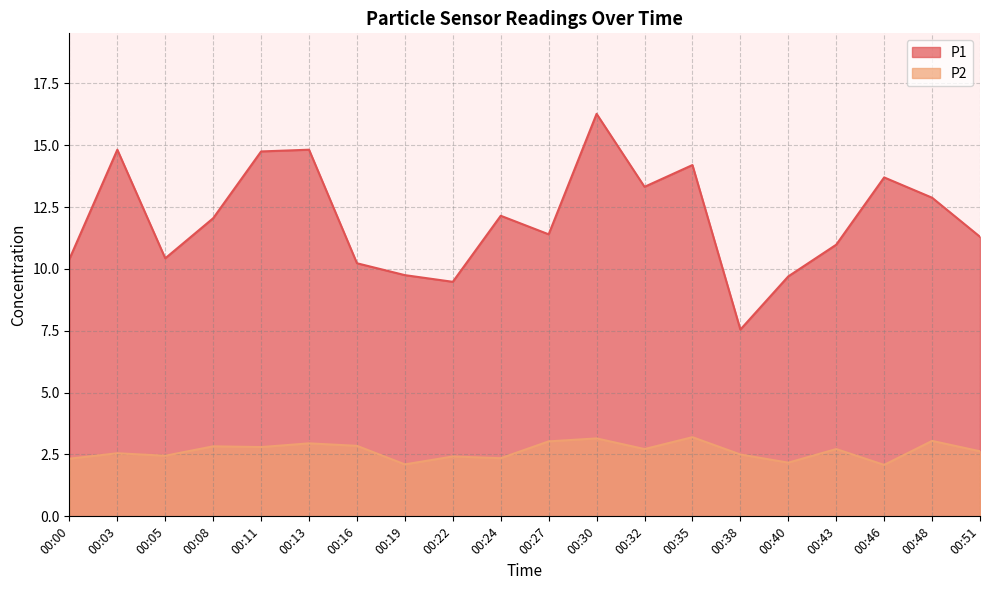

What are all the series names shown in the legend?

P1, P2